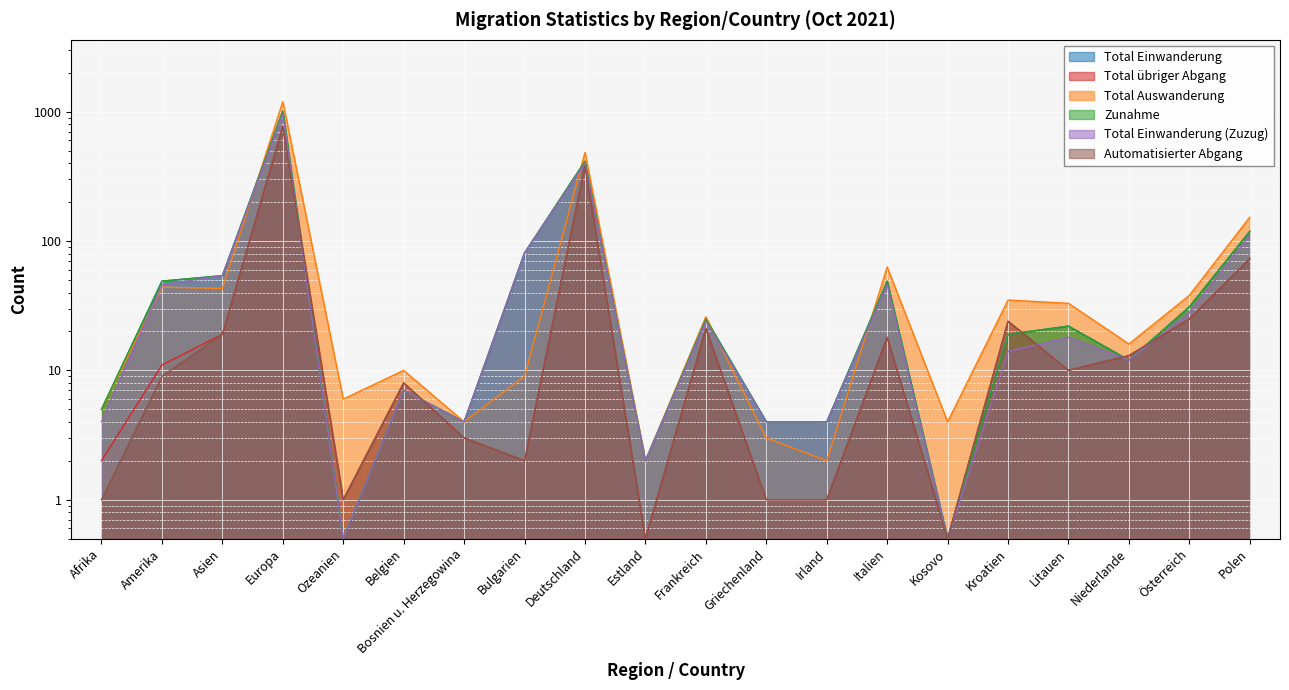

What is the greatest value displayed?

1199.0